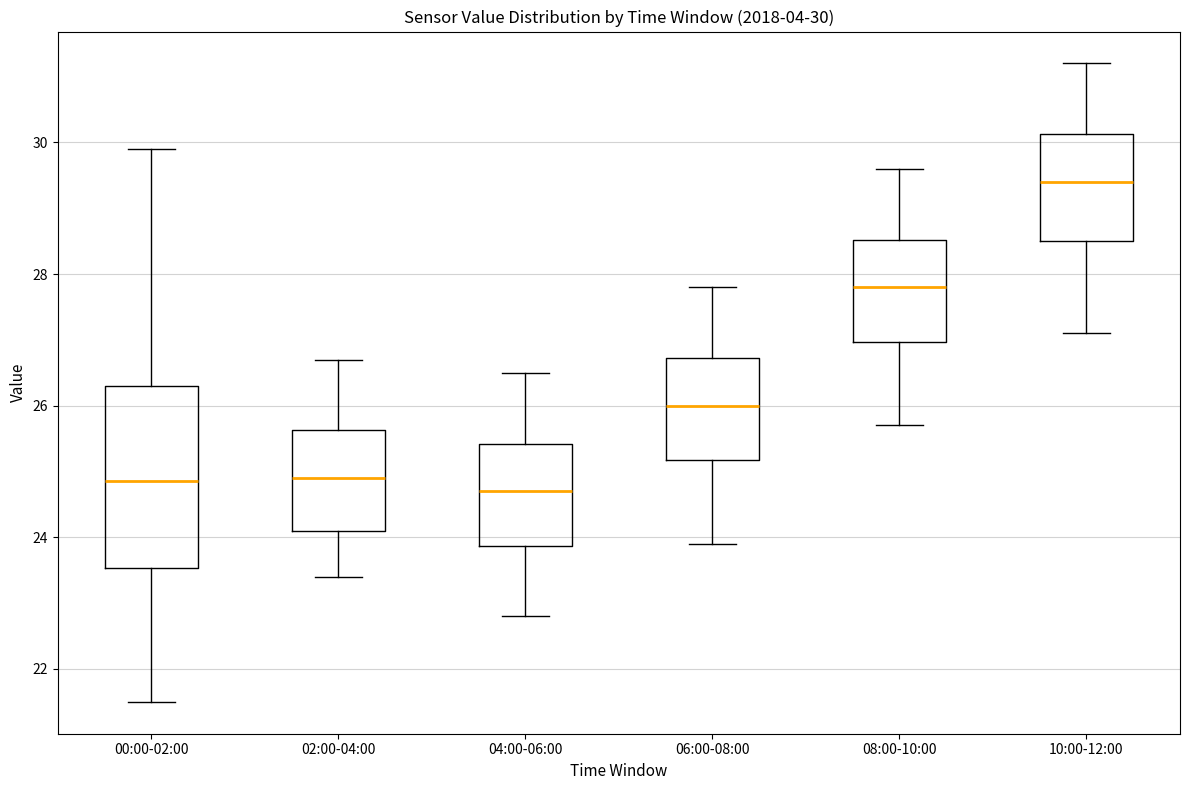

Which box's median line is the highest?

10:00-12:00